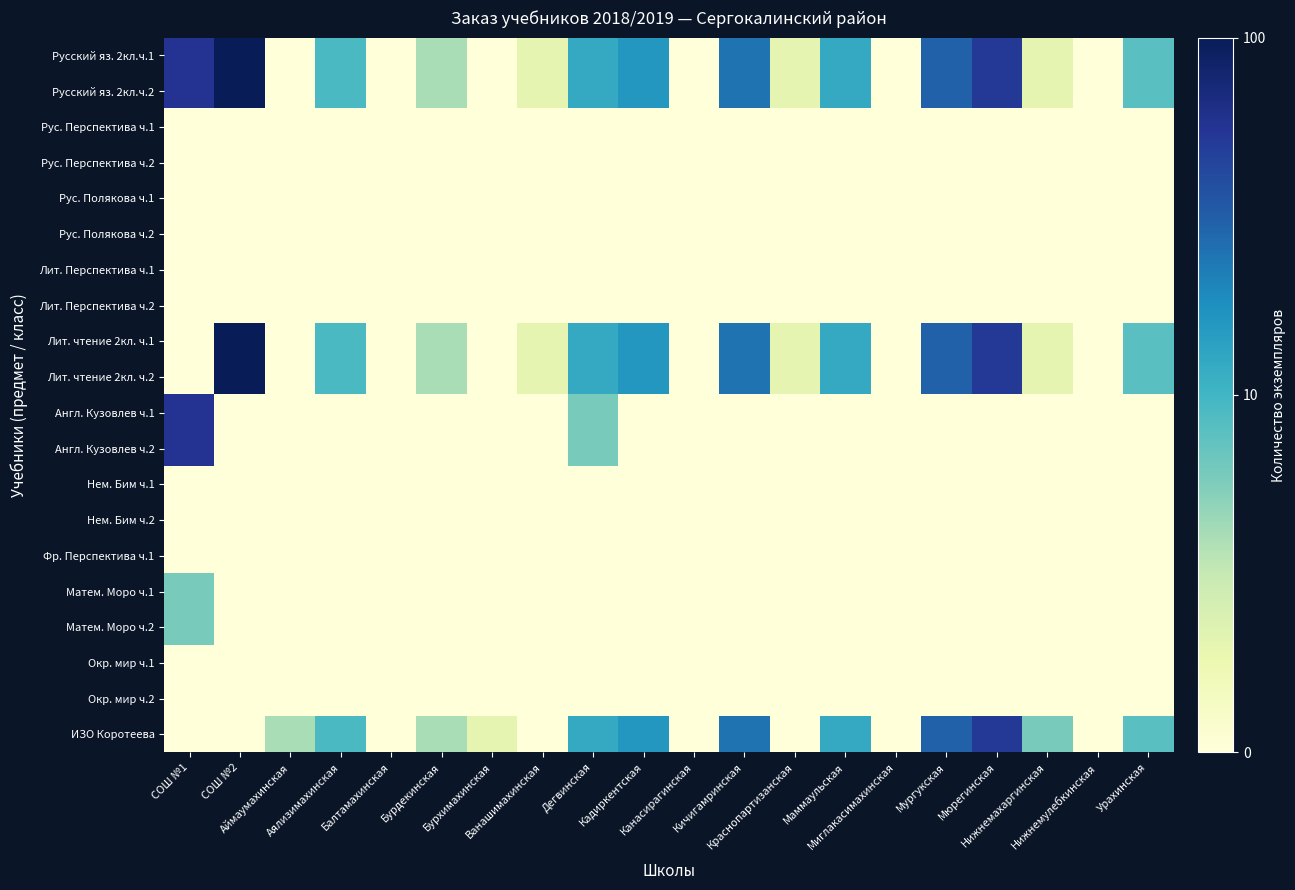

At how many categories does at least one series exceed 1?

8